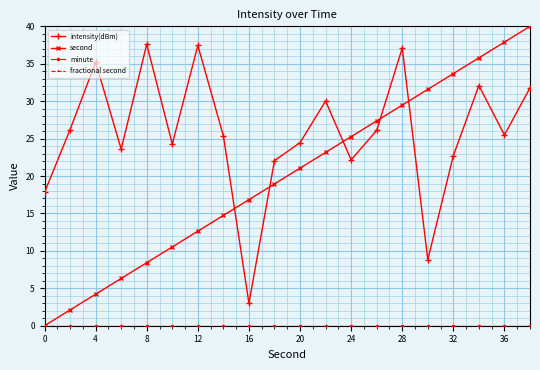

Does the chart have visible grid lines?

Yes